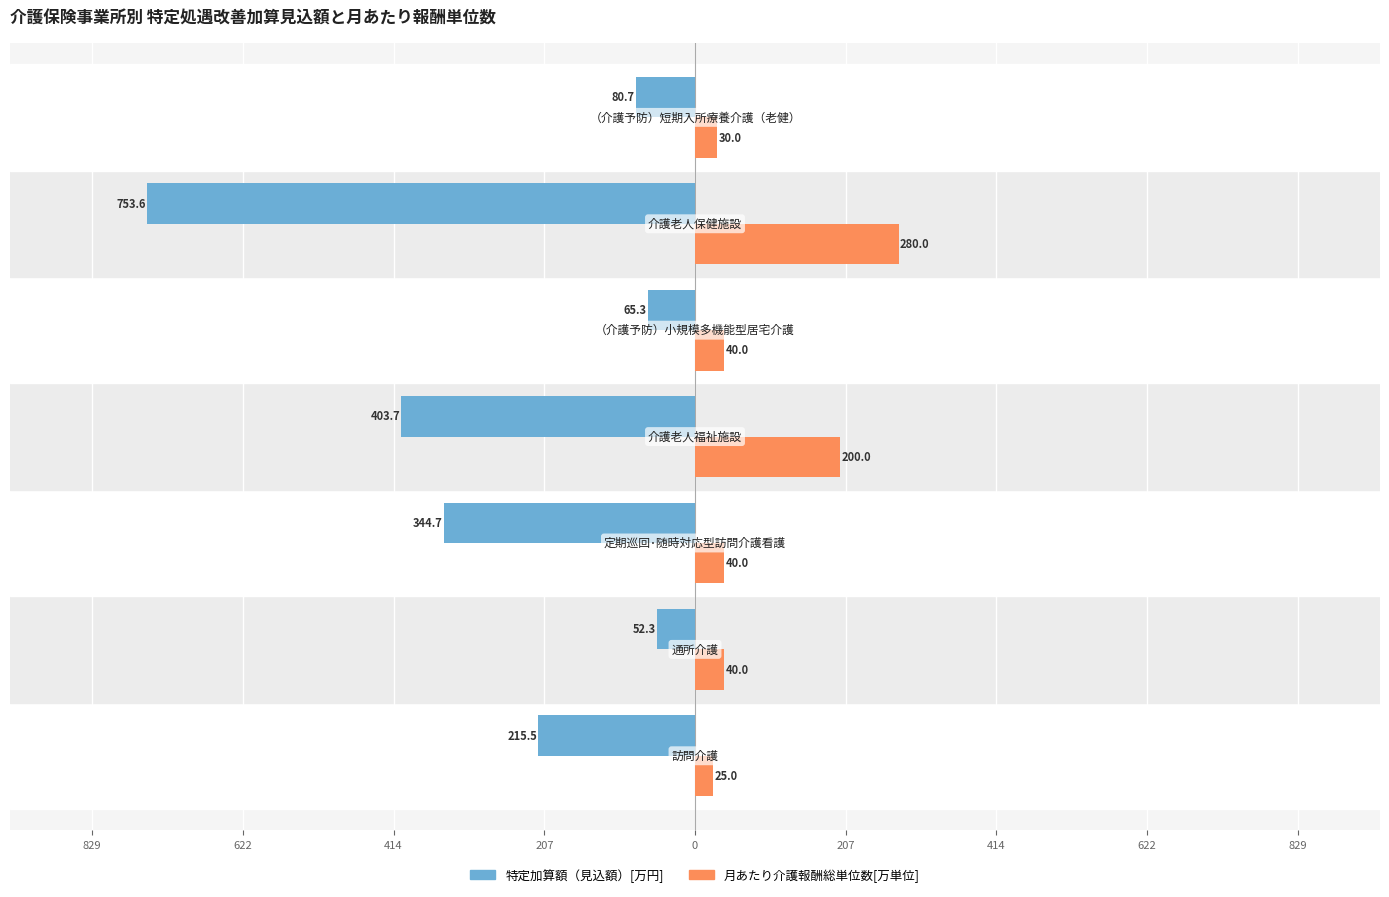

What are all the series names shown in the legend?

特定加算額（見込額）[万円], 月あたり介護報酬総単位数[万単位]